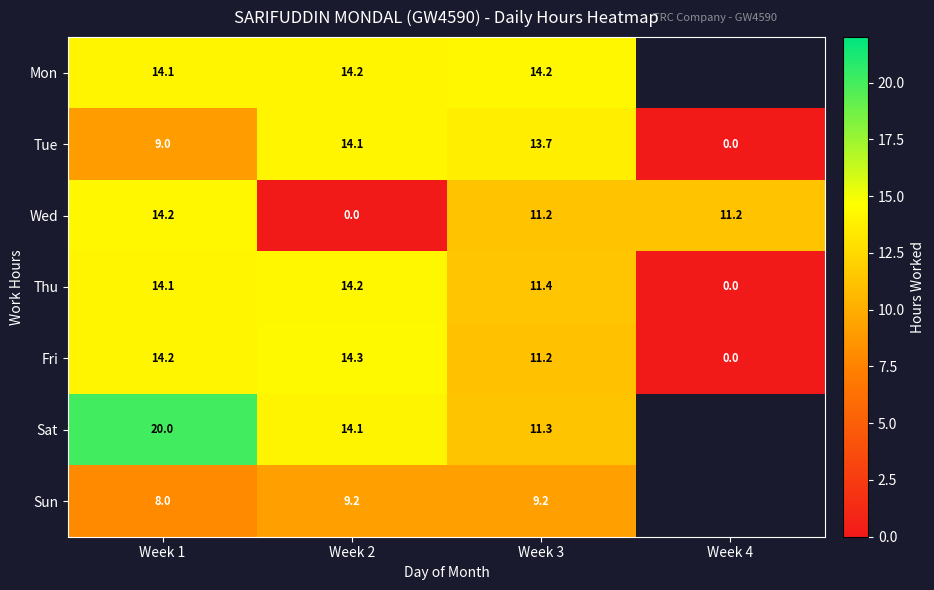

True or false: Wed has a value of 11.2 at Week 4.

True